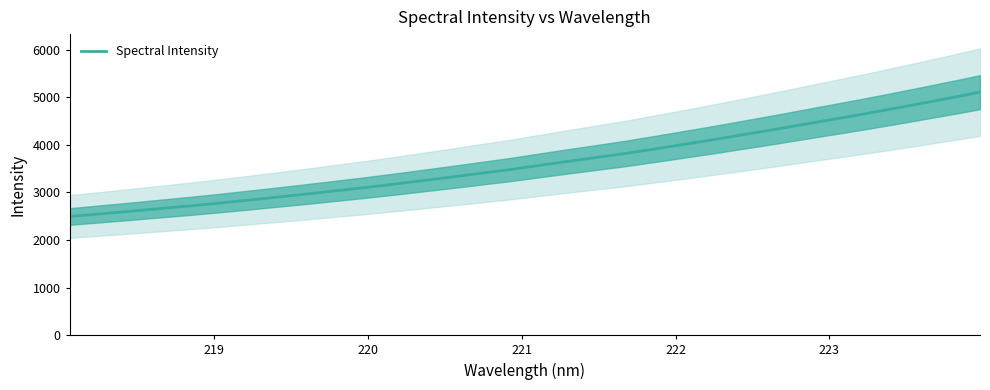

How many values are below 3568?

16